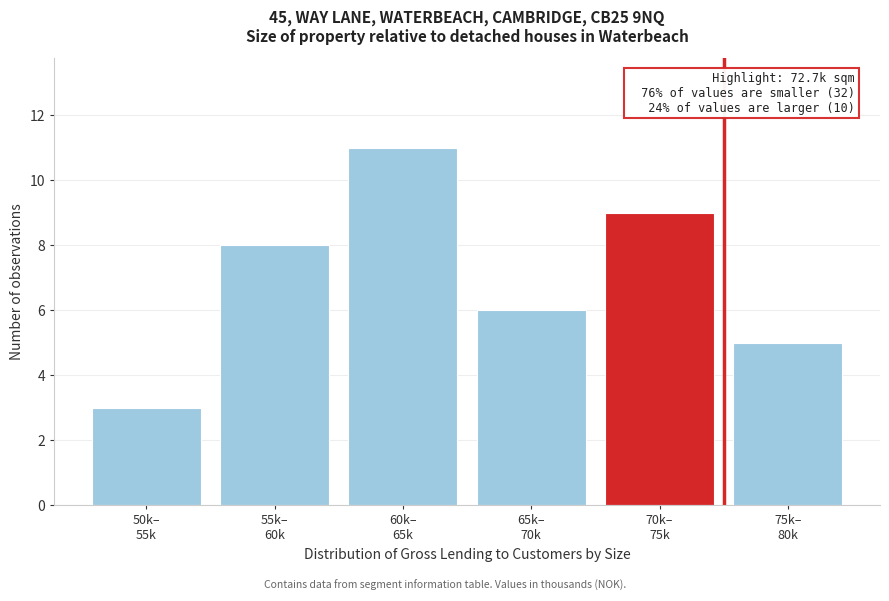

Reading right to left, list all the values displayed in this chart.

5	9	6	11	8	3